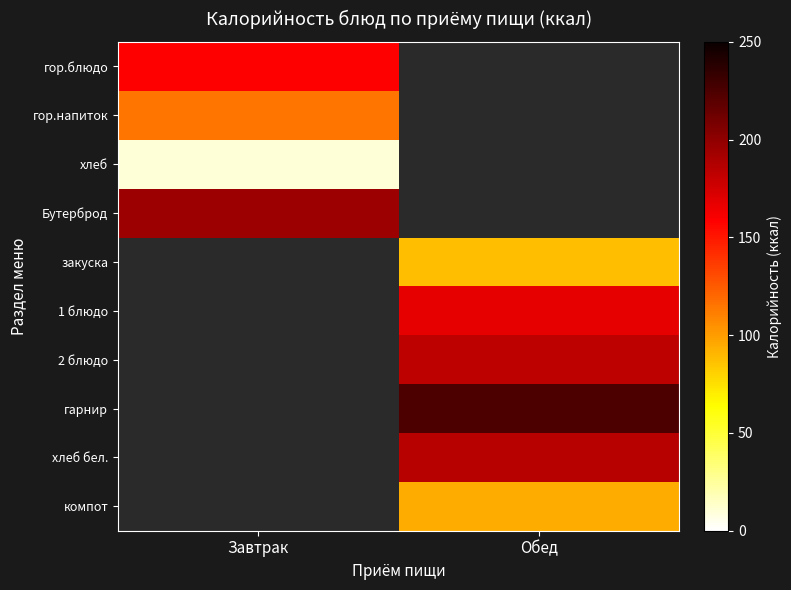

At which category is the sum across all series the highest?

Обед